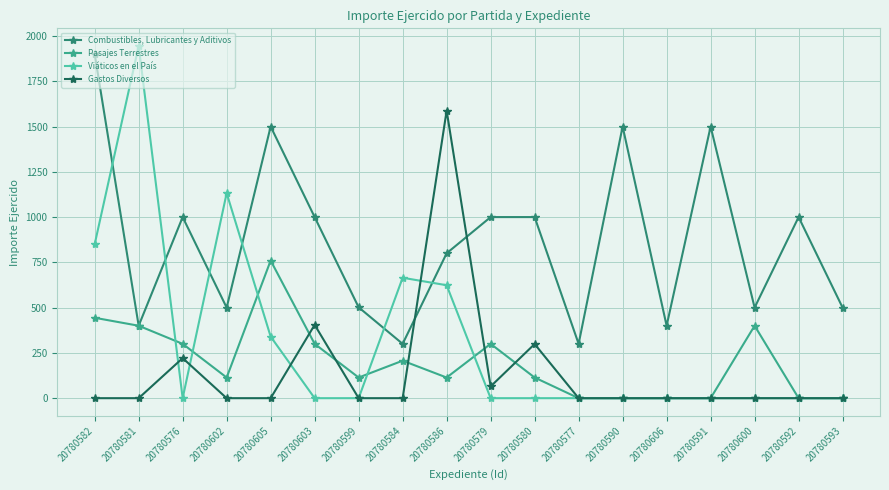

Which series ends up on top after the final intersection of Combustibles, Lubricantes y Aditivos and Pasajes Terrestres?

Combustibles, Lubricantes y Aditivos